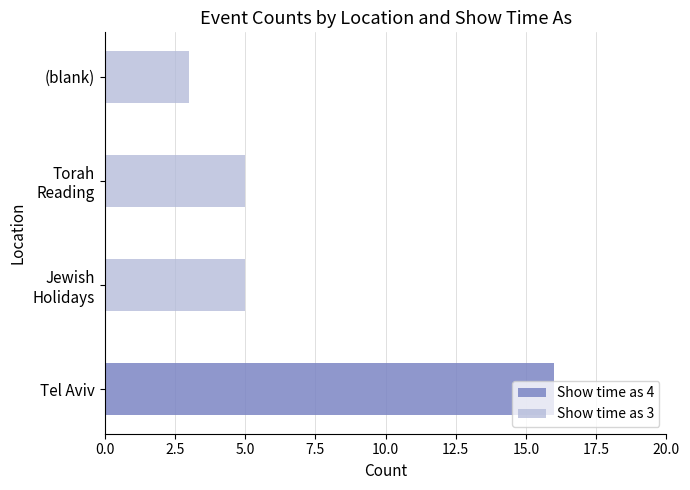

What is the difference between the maximum and second lowest values in the Show time as 4 series?

16